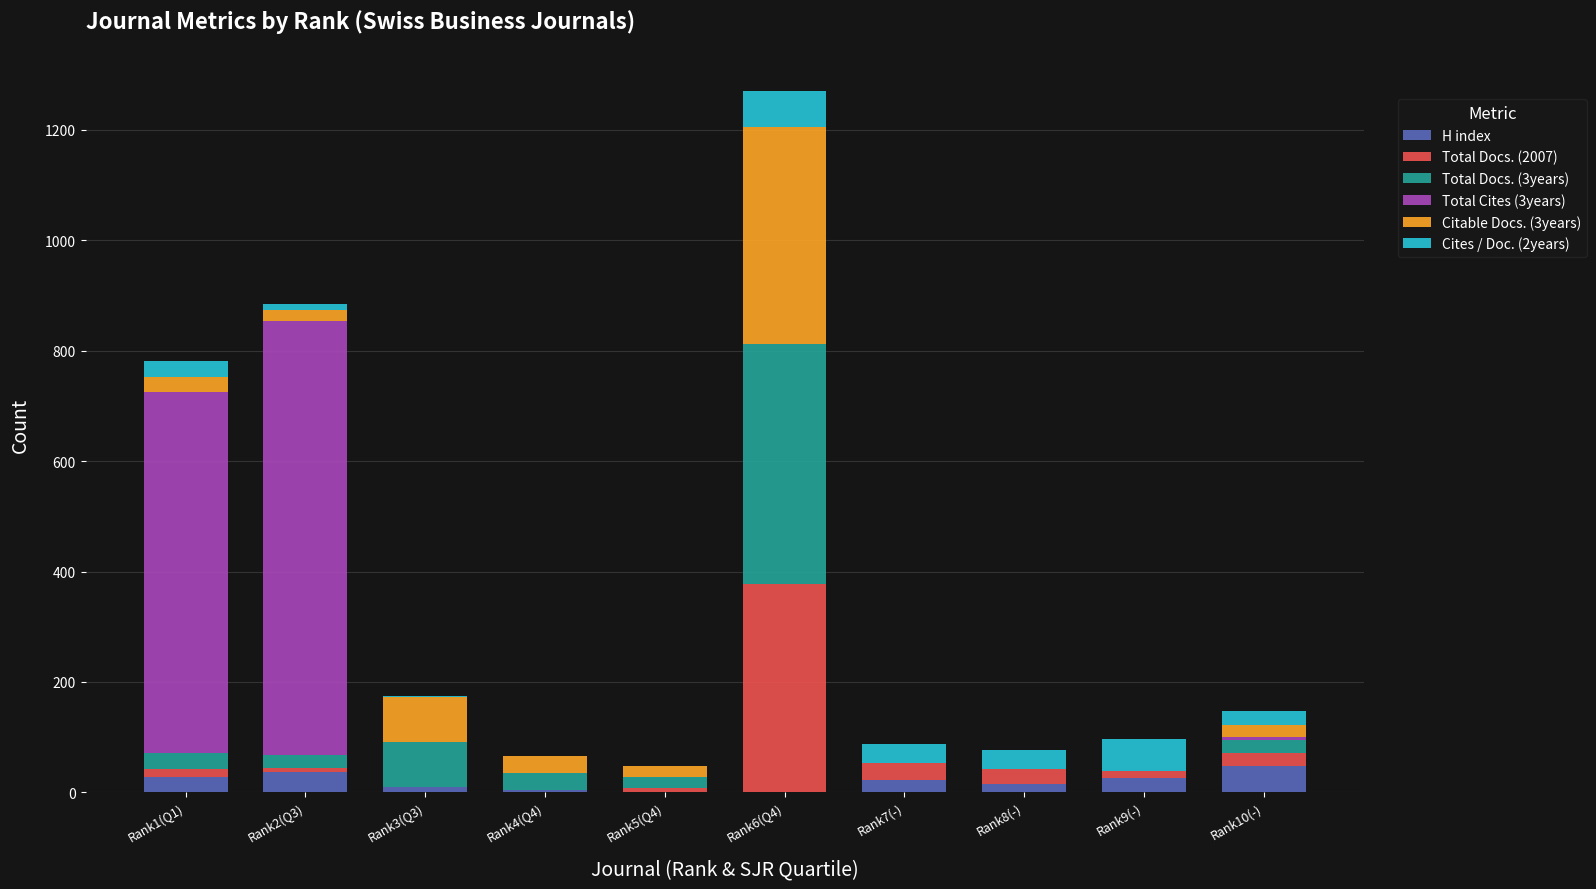

Are the bars grouped side by side (vs. stacked)?

No